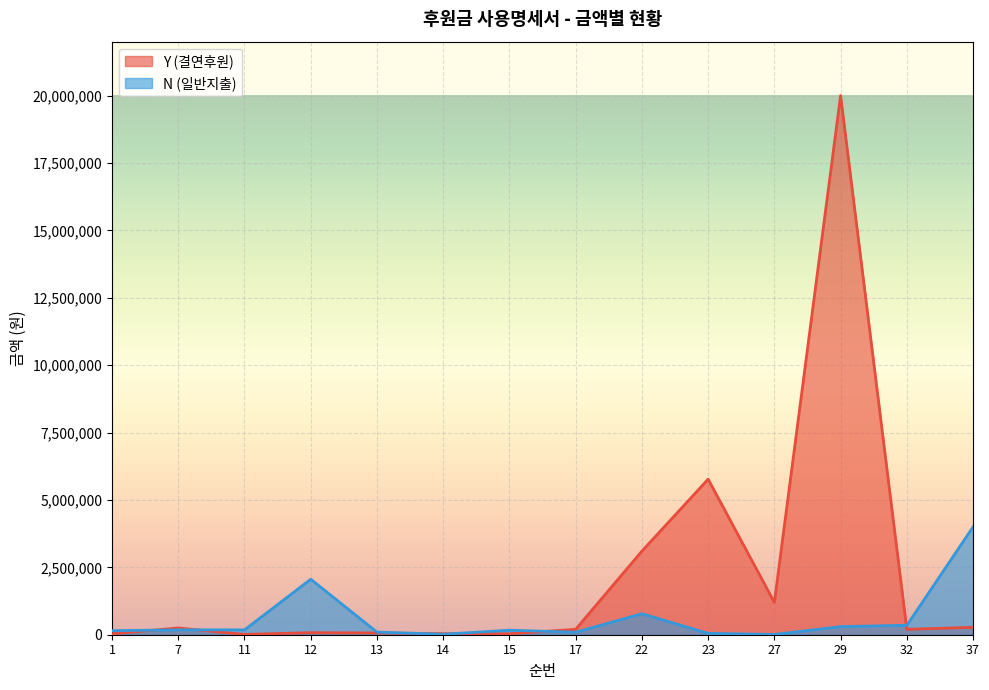

How many values in the N (일반지출) series exceed 180000?

5